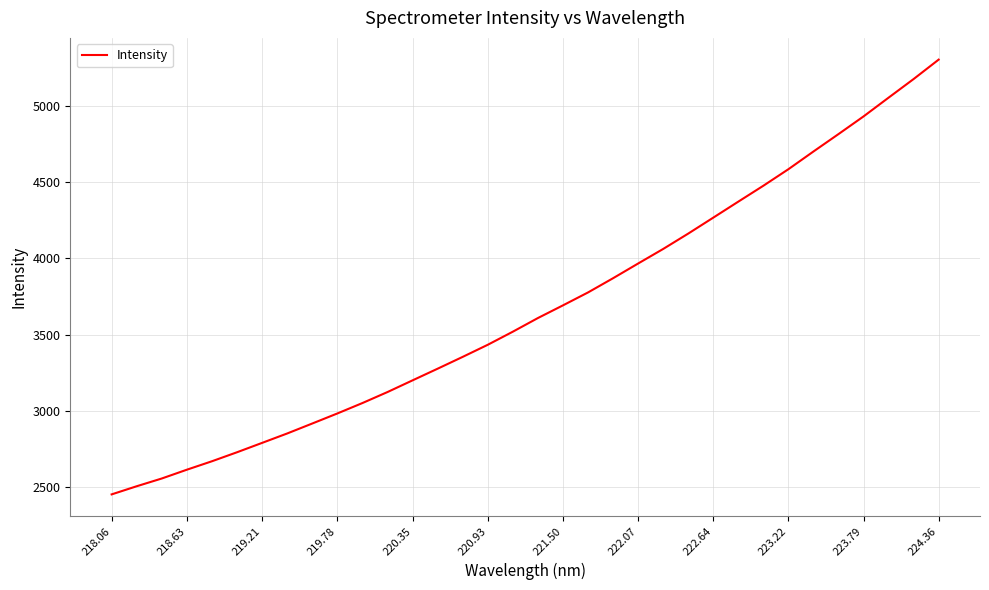

What is the minimum value shown in the chart?

2452.0